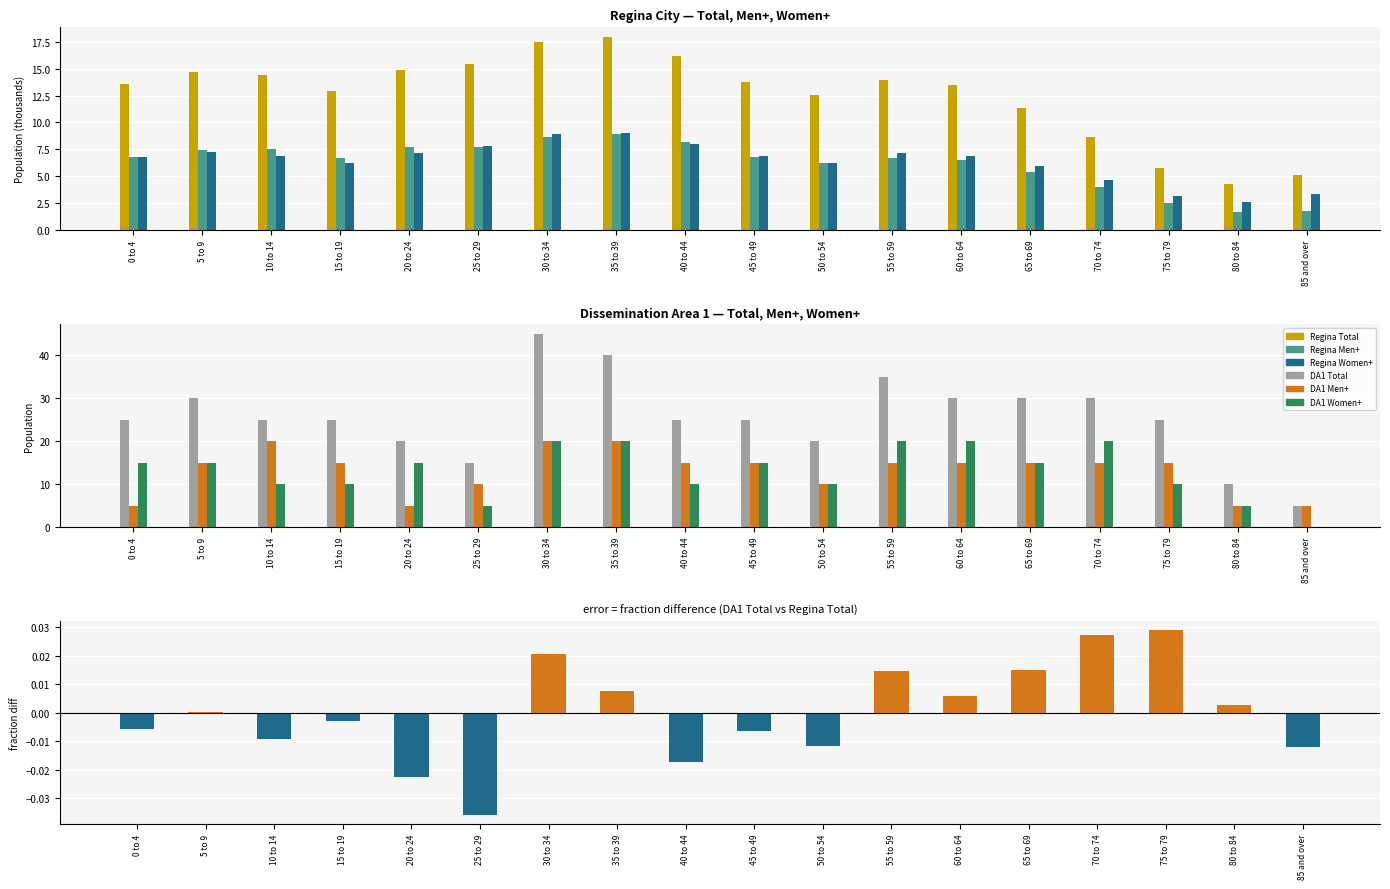

How many values in the Regina Women+ series exceed 6?

13